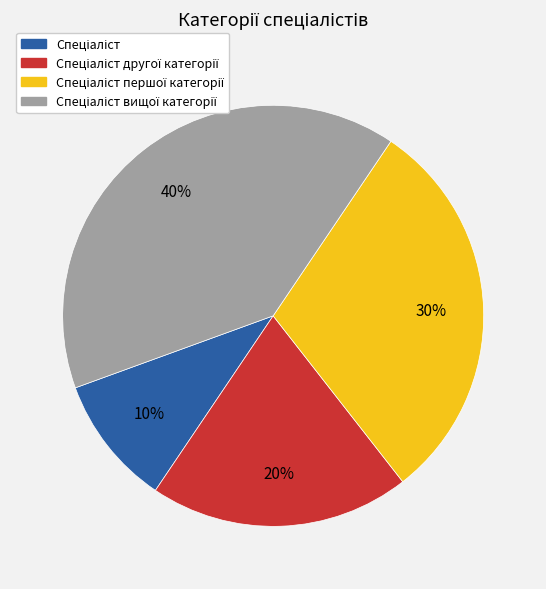

To the nearest percent, what is the difference between the largest and smallest slice percentages?

30%